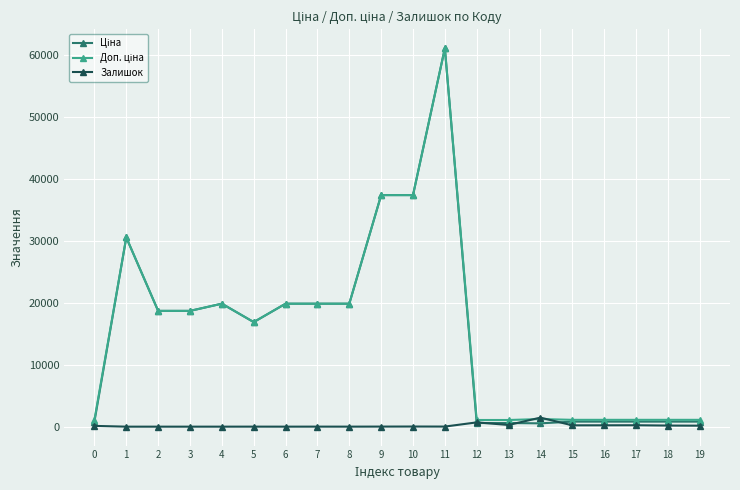

What is the maximum value shown in the chart?

61024.7